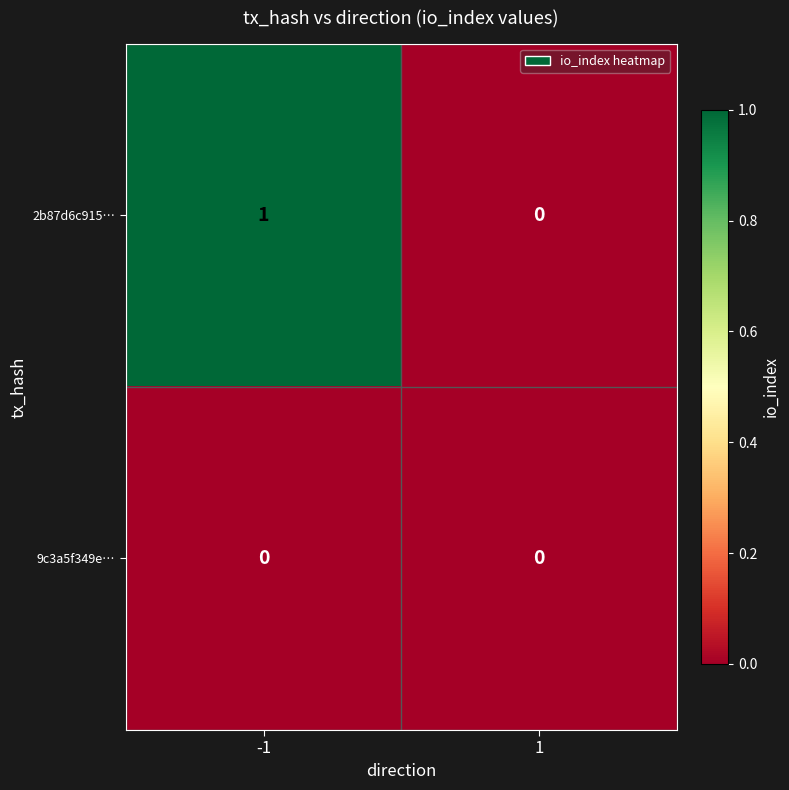

Is the value of 2b87d6c915… at -1 greater than the value of 9c3a5f349e… at 1?

Yes